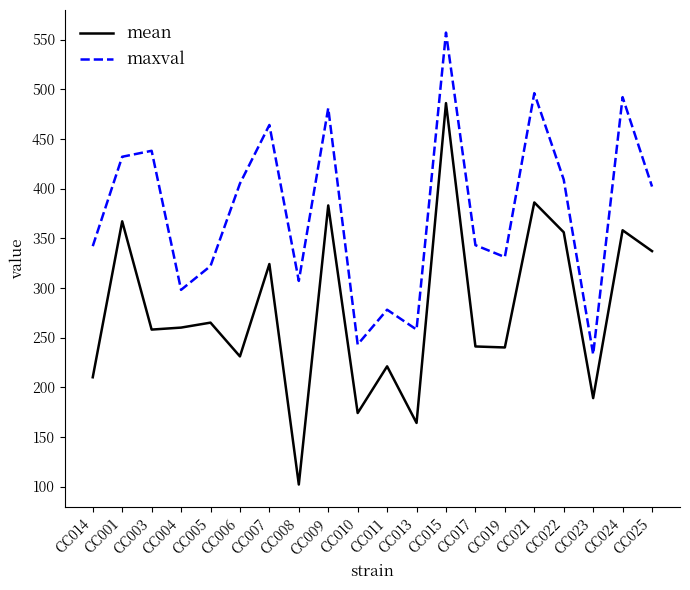

True or false: maxval and mean intersect in this chart.

False